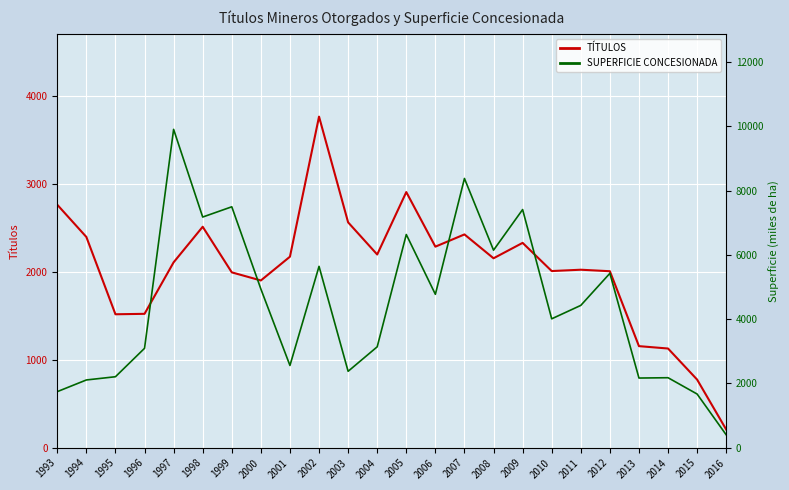

List the series in order of their peak value, highest first.

SUPERFICIE CONCESIONADA, TÍTULOS